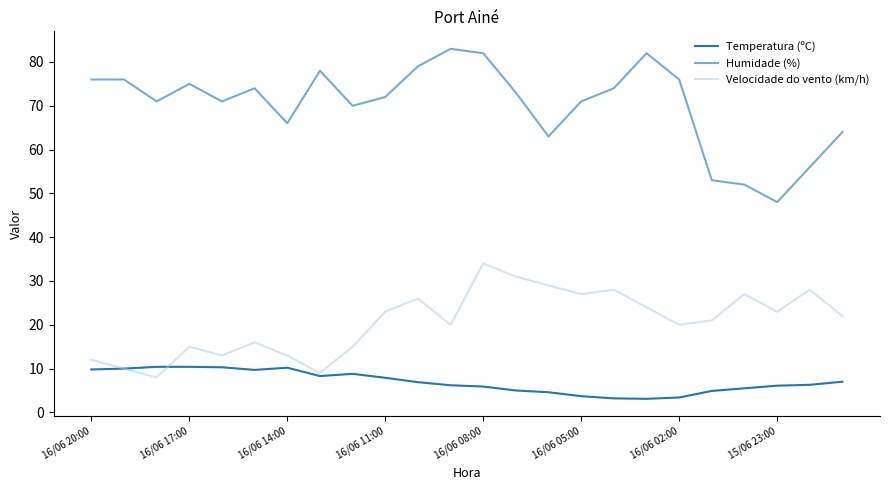

True or false: Humidade (%) and Temperatura (ºC) cross at least once.

False